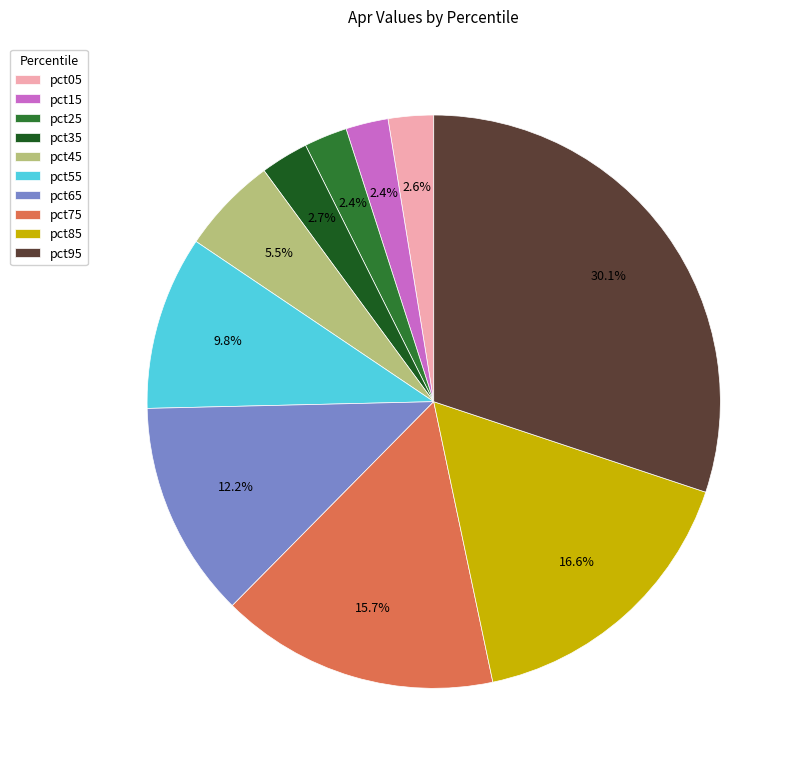

Is there any slice that represents more than half of the pie?

No